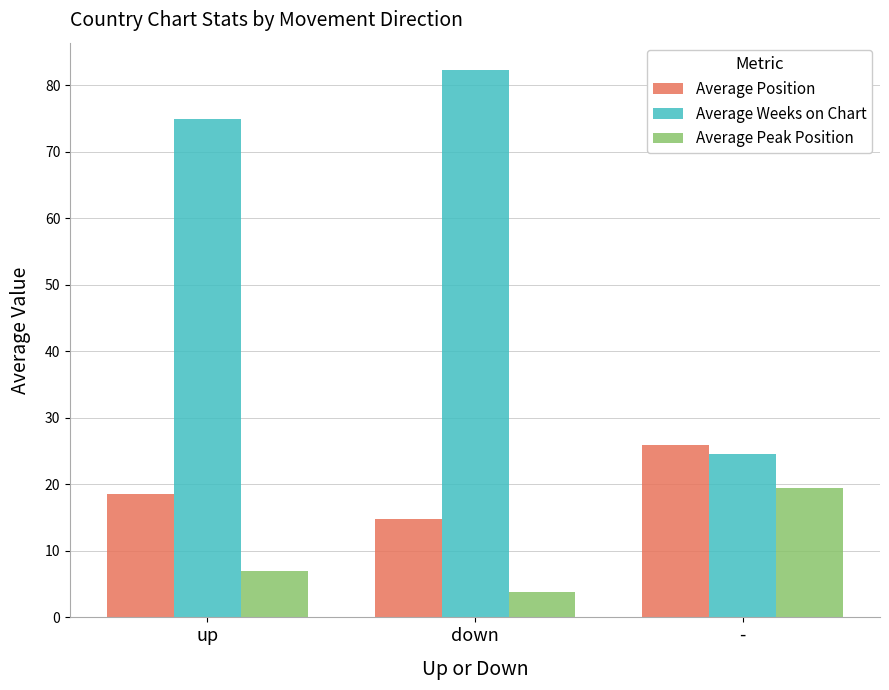

What is the label of the 1st bar from the left?

up